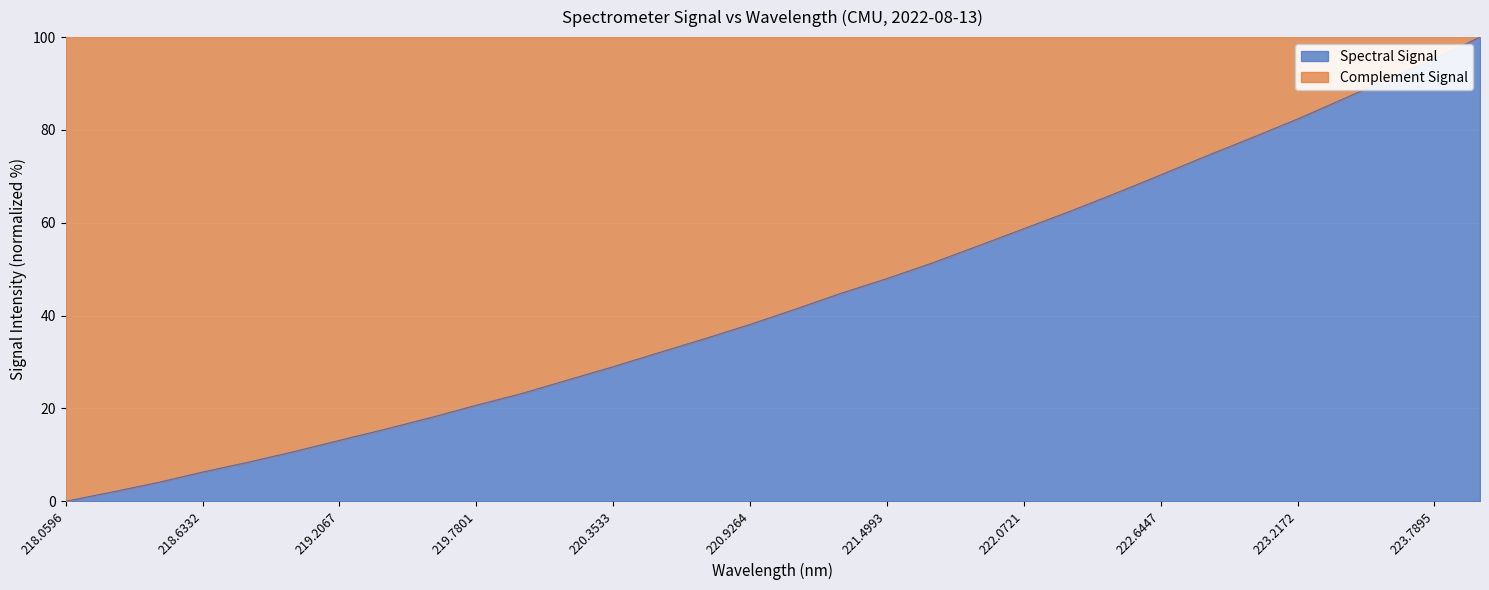

What is the sum of the values at 222.8355 and 220.9264?

112.5